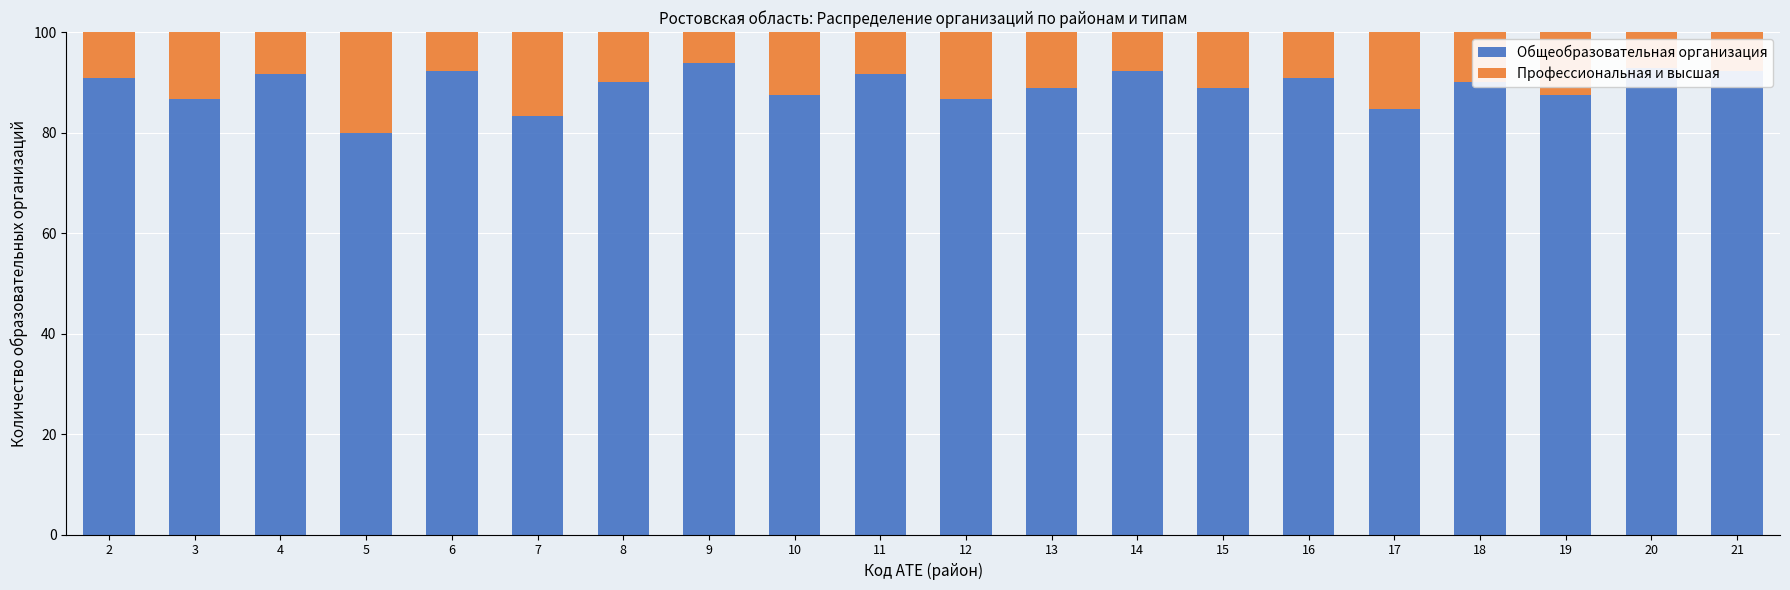

What is the difference between the Общеобразовательная организация values at 9 and 15?

4.9